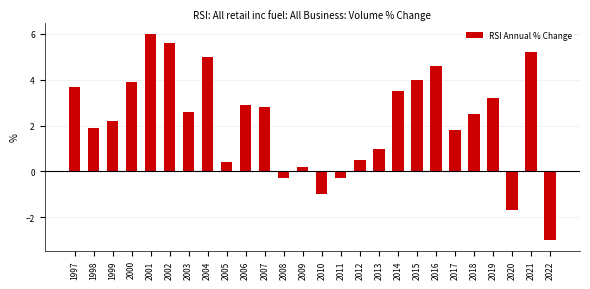

Reading left to right, transcribe all the data shown in this chart.

1997=3.7	1998=1.9	1999=2.2	2000=3.9	2001=6.0	2002=5.6	2003=2.6	2004=5.0	2005=0.4	2006=2.9	2007=2.8	2008=-0.3	2009=0.2	2010=-1.0	2011=-0.3	2012=0.5	2013=1.0	2014=3.5	2015=4.0	2016=4.6	2017=1.8	2018=2.5	2019=3.2	2020=-1.7	2021=5.2	2022=-3.0